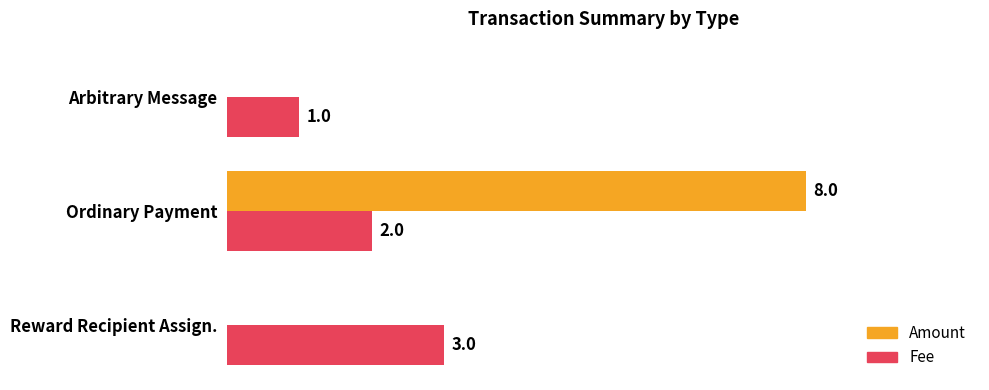

Between Ordinary Payment and Arbitrary Message, which series saw the biggest shift?

Amount